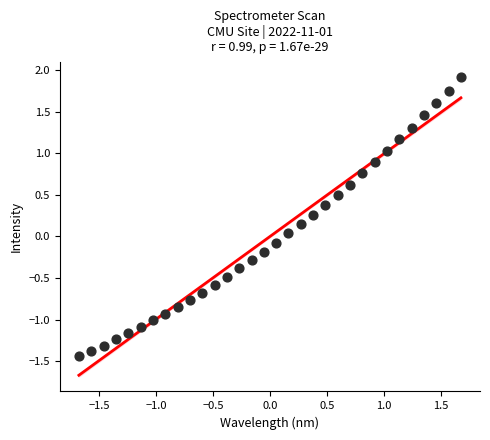

What is the range of X values (max minus min)?

3.4